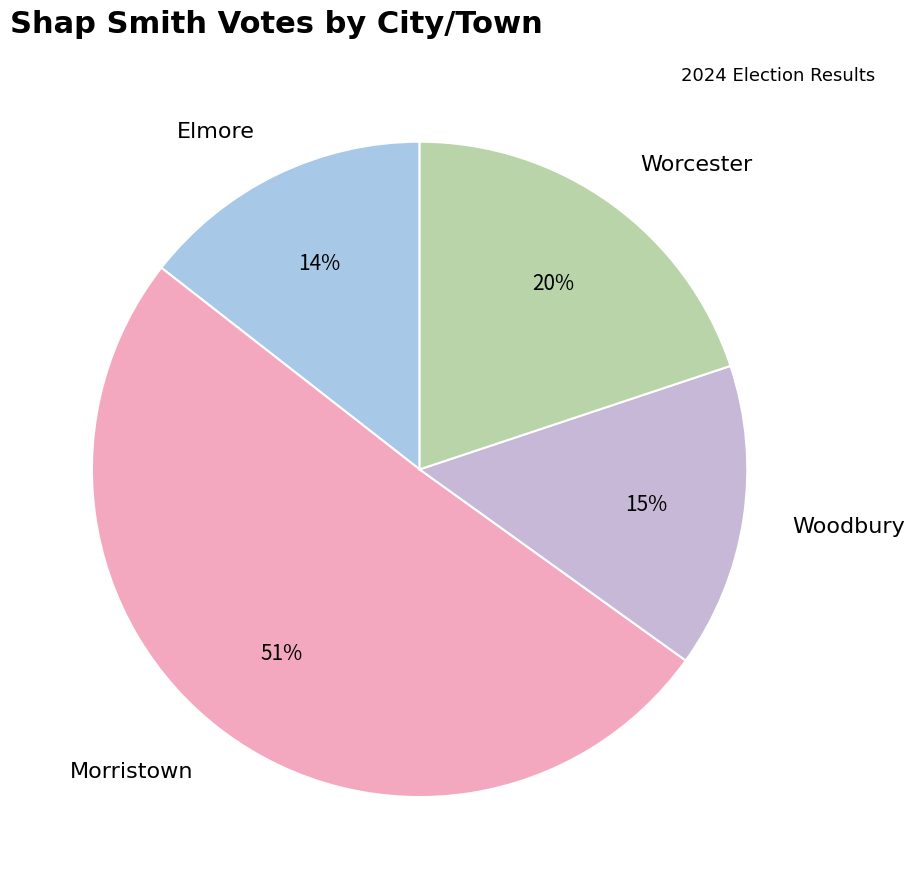

Between Elmore and Worcester, which is larger?

Worcester